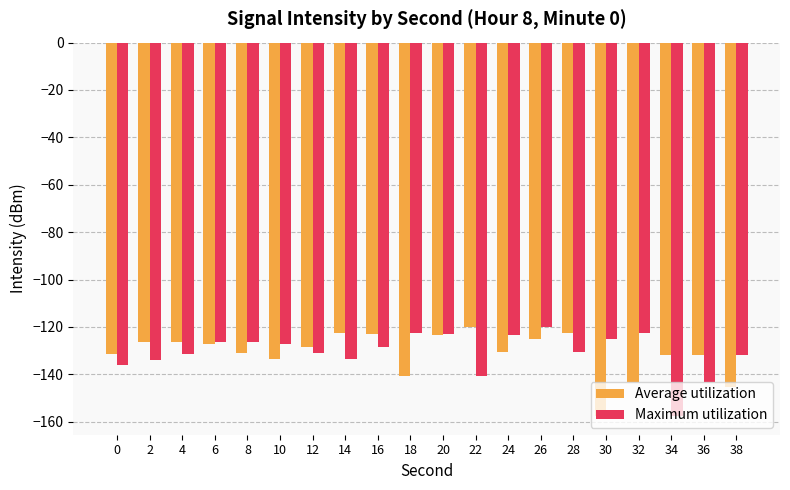

True or false: Average utilization has a value of -120.2 at 22.

True